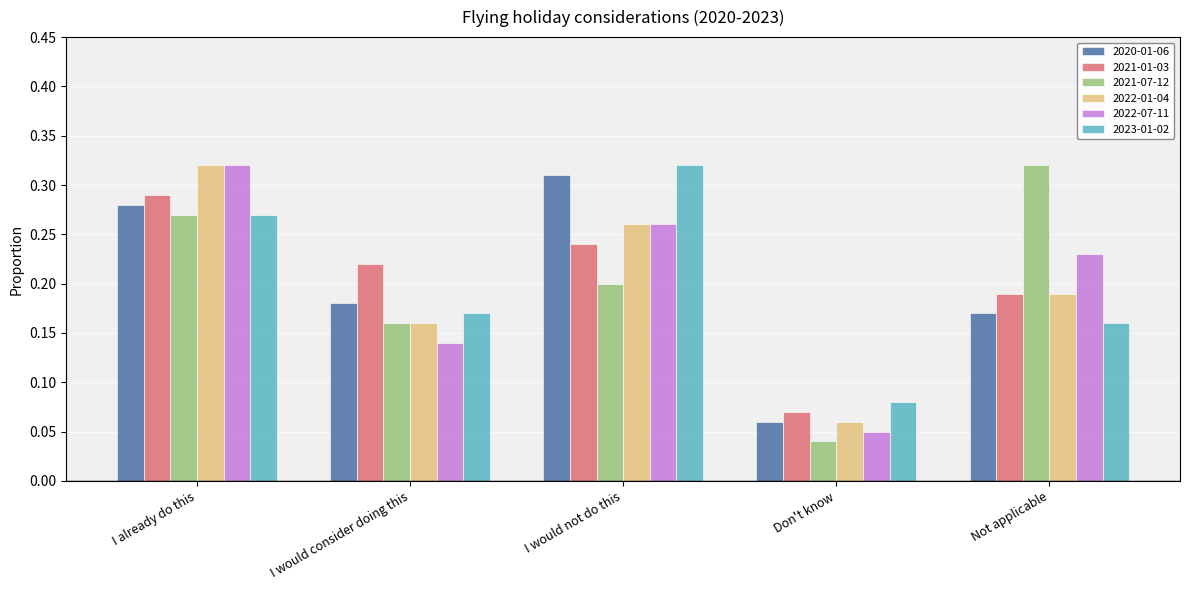

True or false: 2021-01-03 has a value of 0.3 at Not applicable.

False